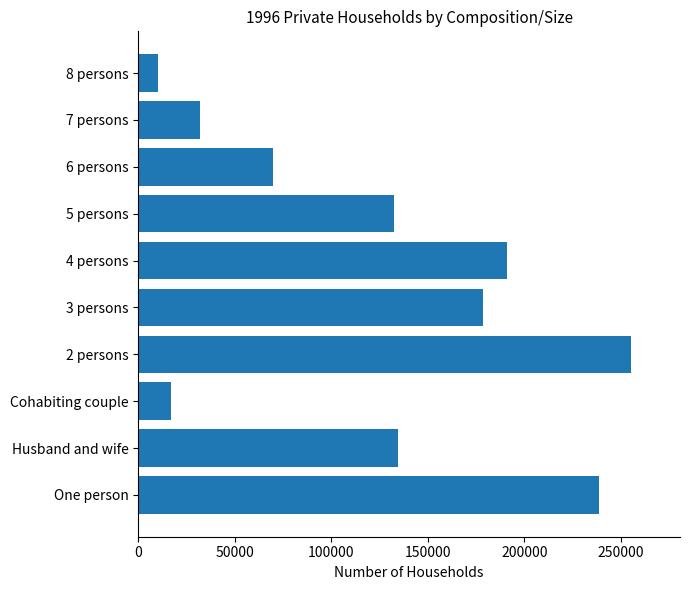

Reading bottom to top, extract all data points from this chart.

238470	134671	16885	255163	178752	191018	132569	69926	31717	9955